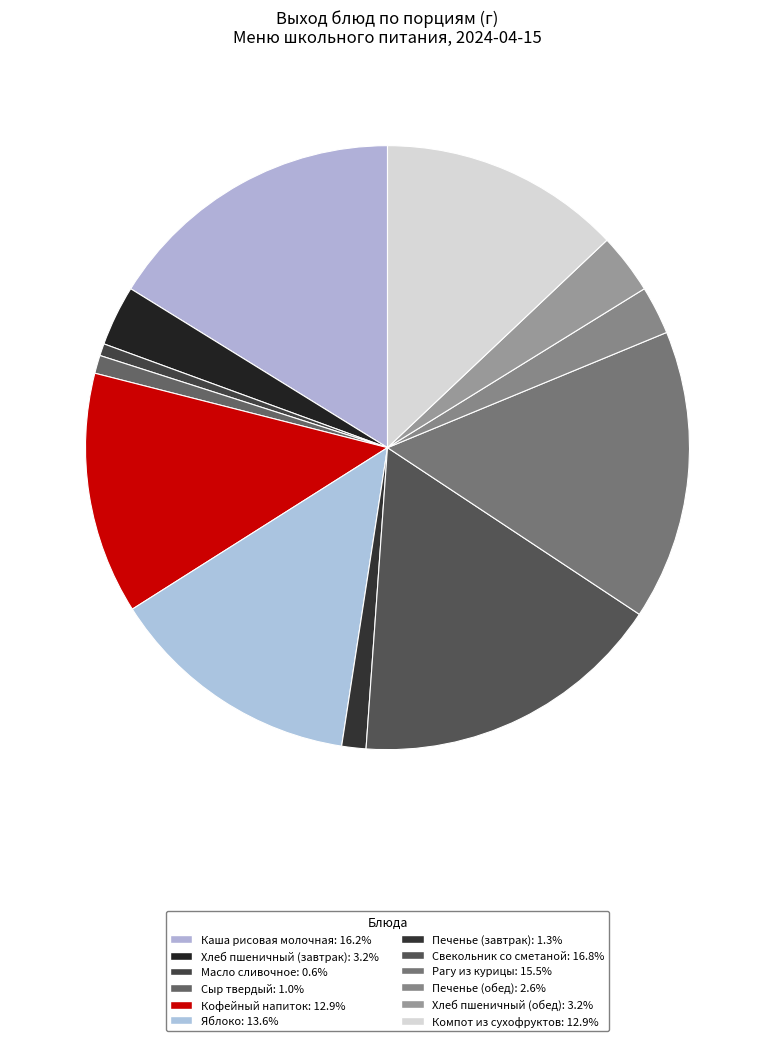

Rank the categories by value from lowest to highest.

Масло сливочное, Сыр твердый, Печенье (завтрак), Печенье (обед), Хлеб пшеничный (завтрак), Хлеб пшеничный (обед), Кофейный напиток, Компот из сухофруктов, Яблоко, Рагу из курицы, Каша рисовая молочная, Свекольник со сметаной